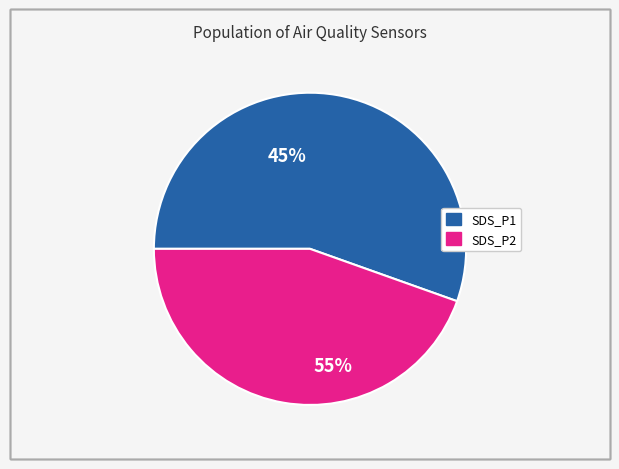

Rank the categories by value from highest to lowest.

SDS_P1, SDS_P2